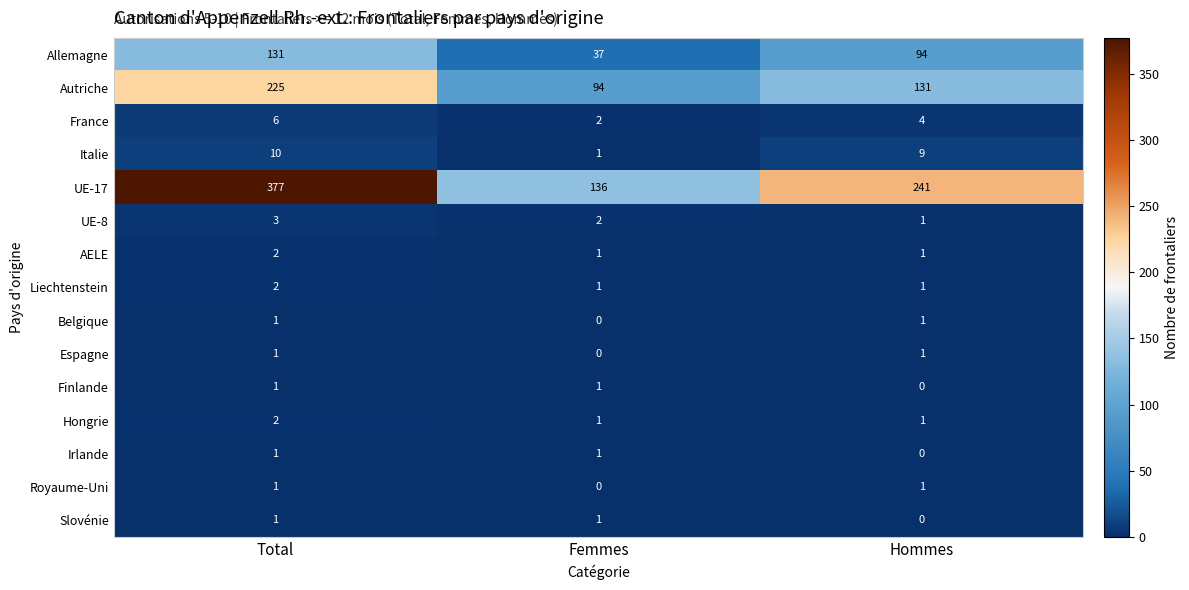

At how many categories does at least one series exceed 240?

2